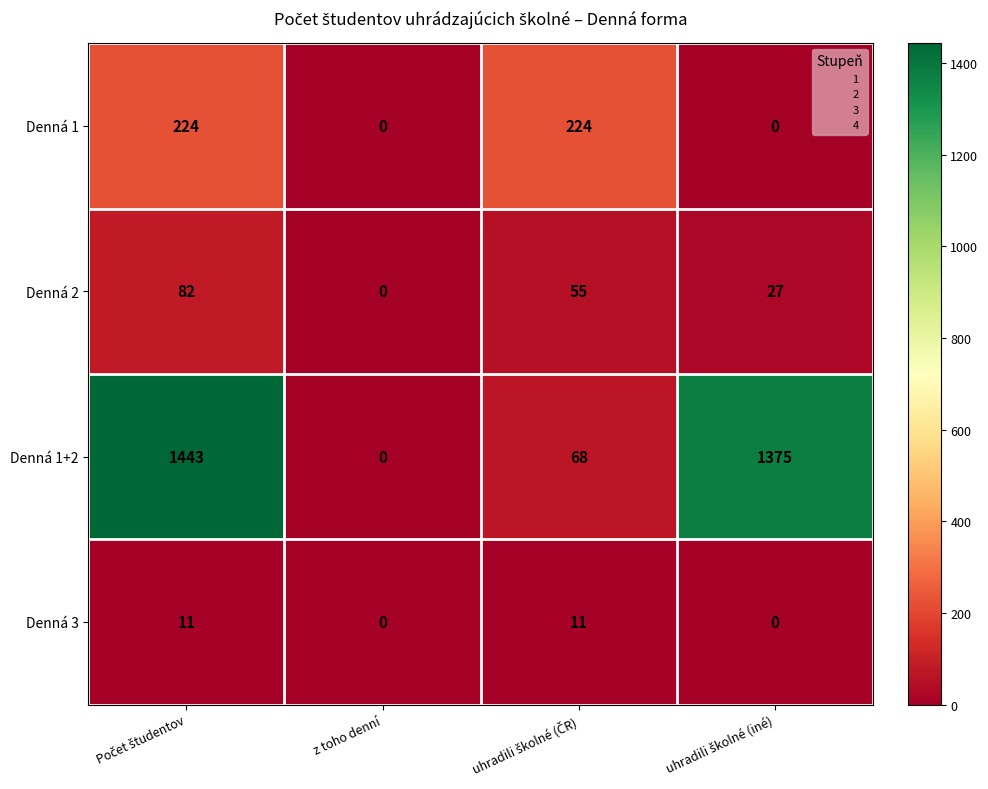

Which series has the largest total across all categories?

Denná 1+2